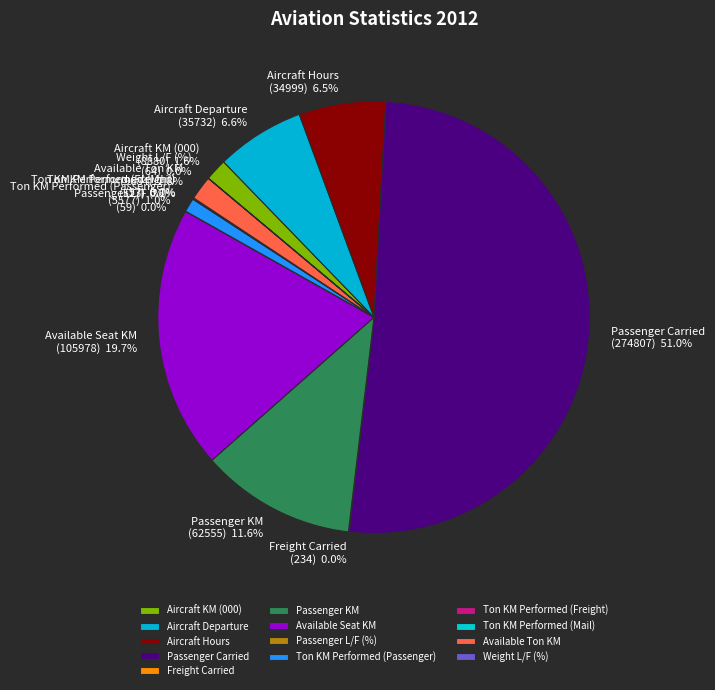

Between Passenger Carried and Available Seat KM, which is larger?

Passenger Carried